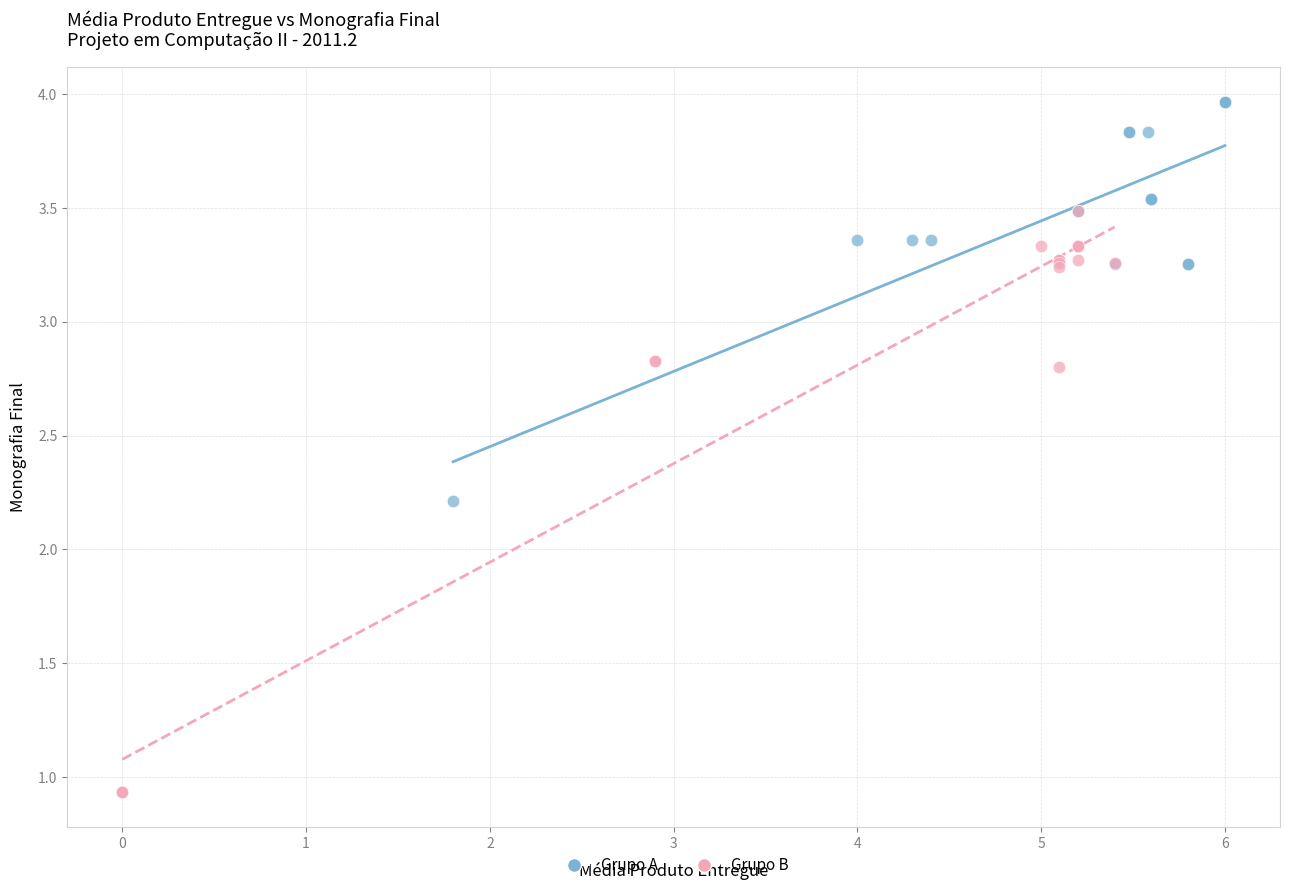

Which series reaches the minimum Y coordinate?

Grupo B